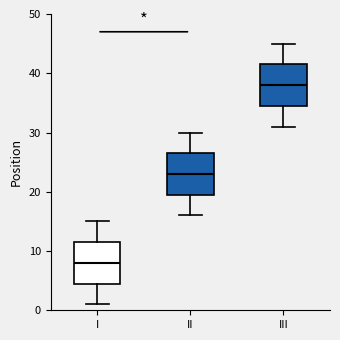

Where does the lower whisker of the box for III end on the y-axis? The values are not printed on the chart, so give them approximately, as read against the axis.

31